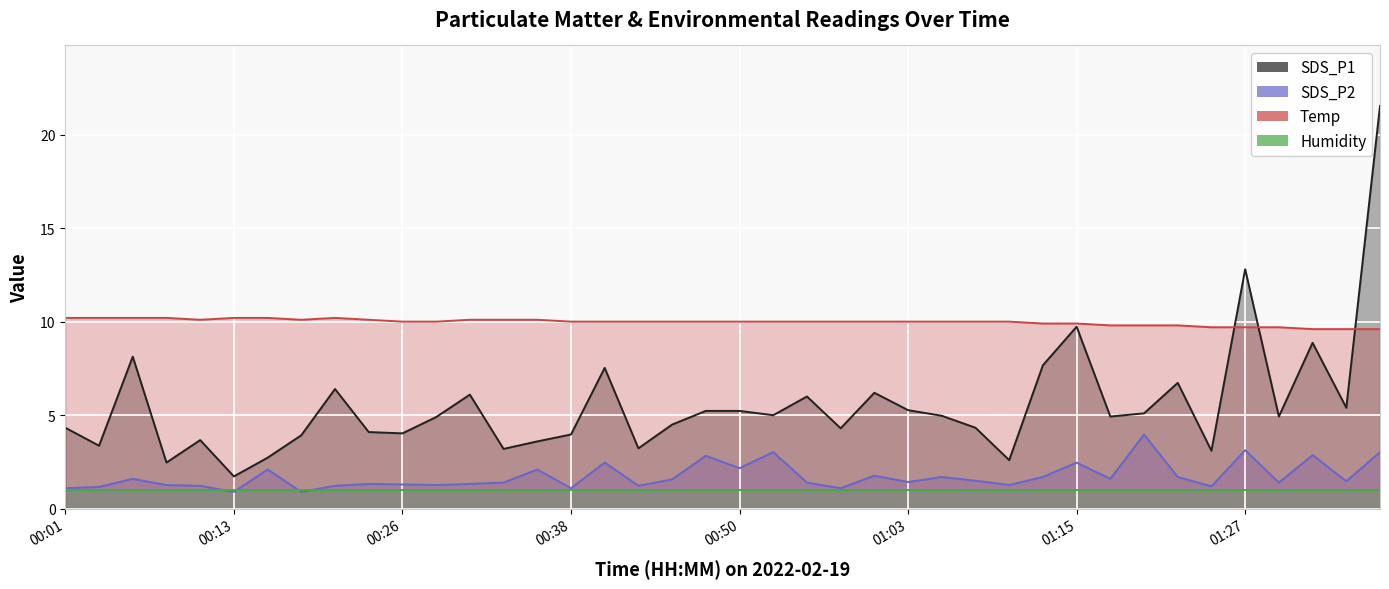

The Temp series shows 6.4 at 00:38. True or false?

False